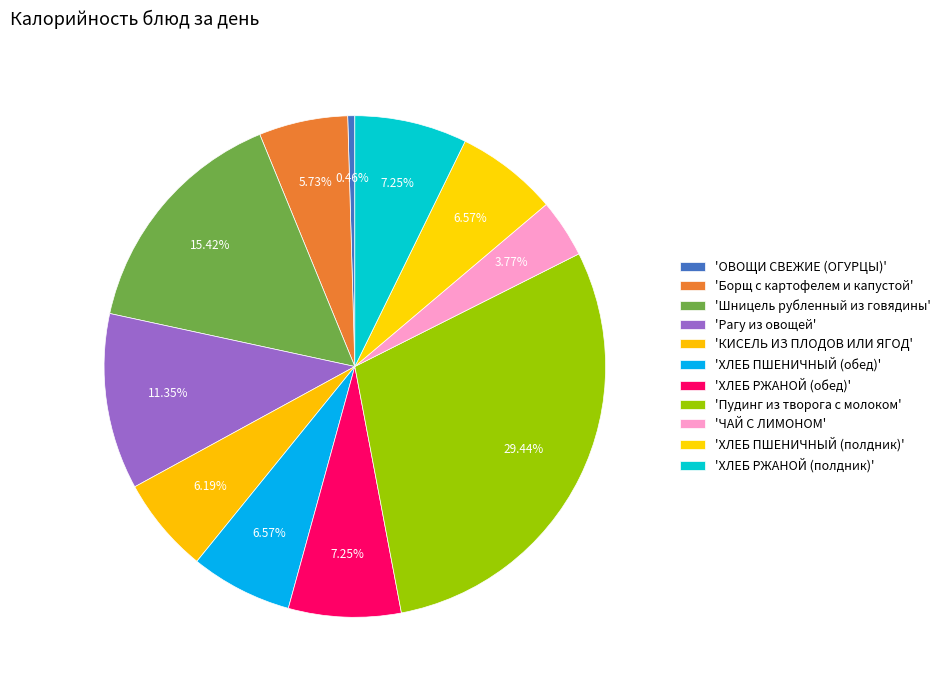

How many slices are in this pie chart?

11